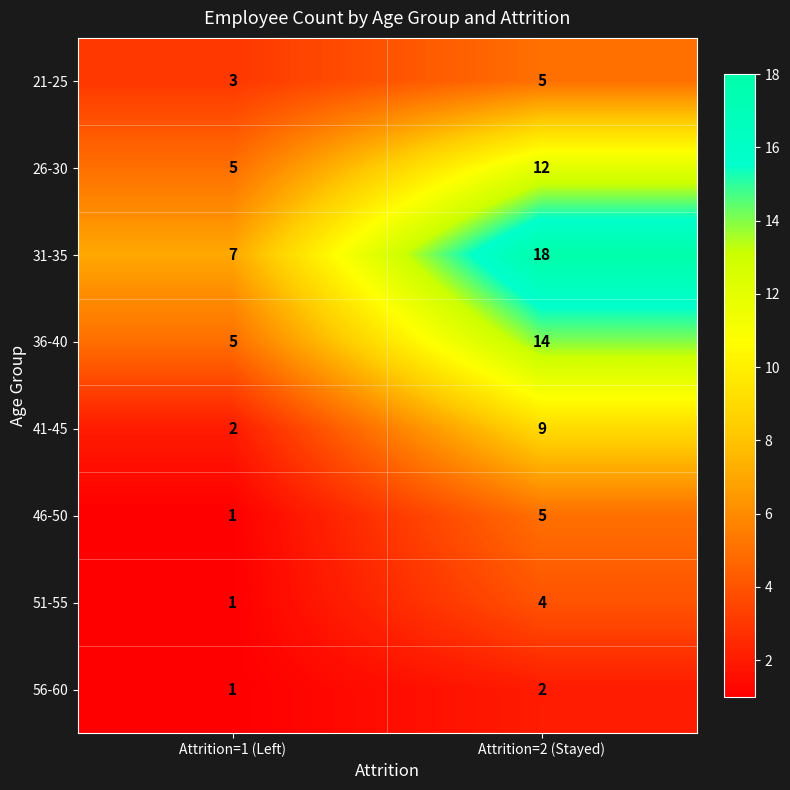

How many categories are shown in the chart?

2